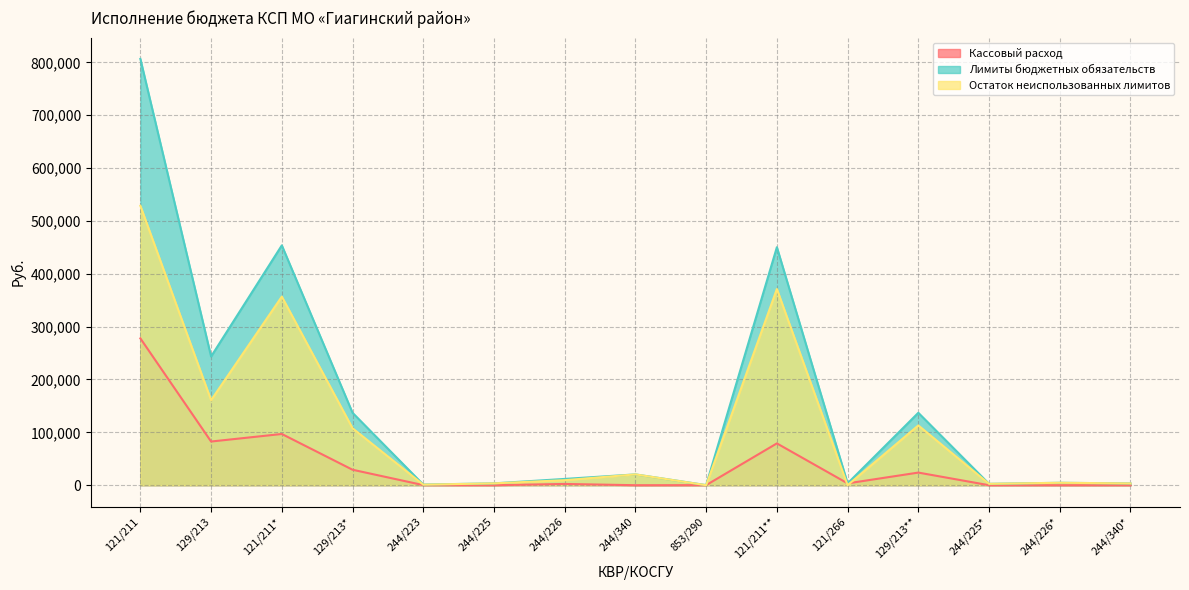

Does the chart display data point markers on the line(s)?

No